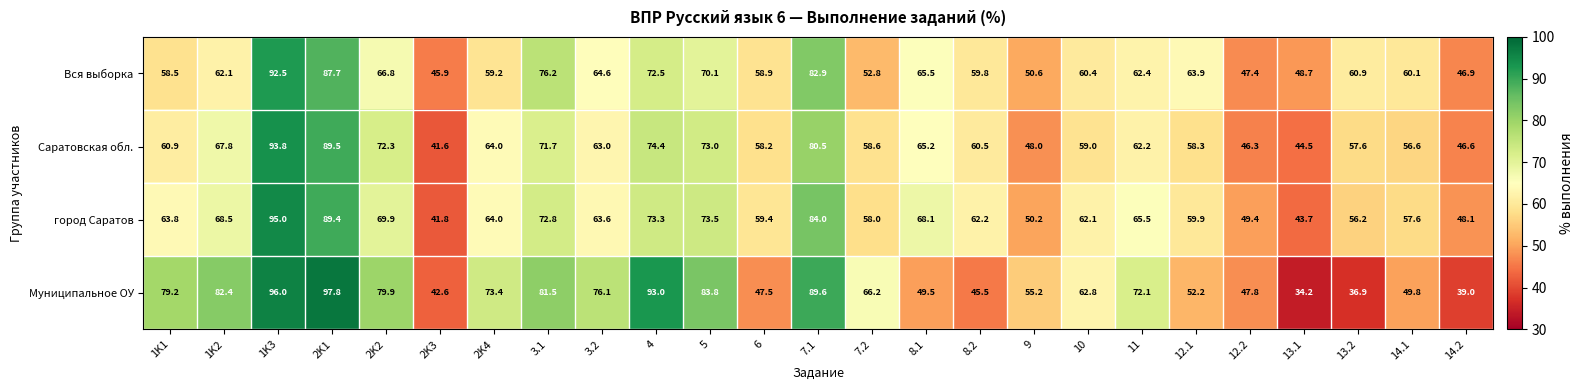

Which series has the widest spread of values?

Муниципальное ОУ